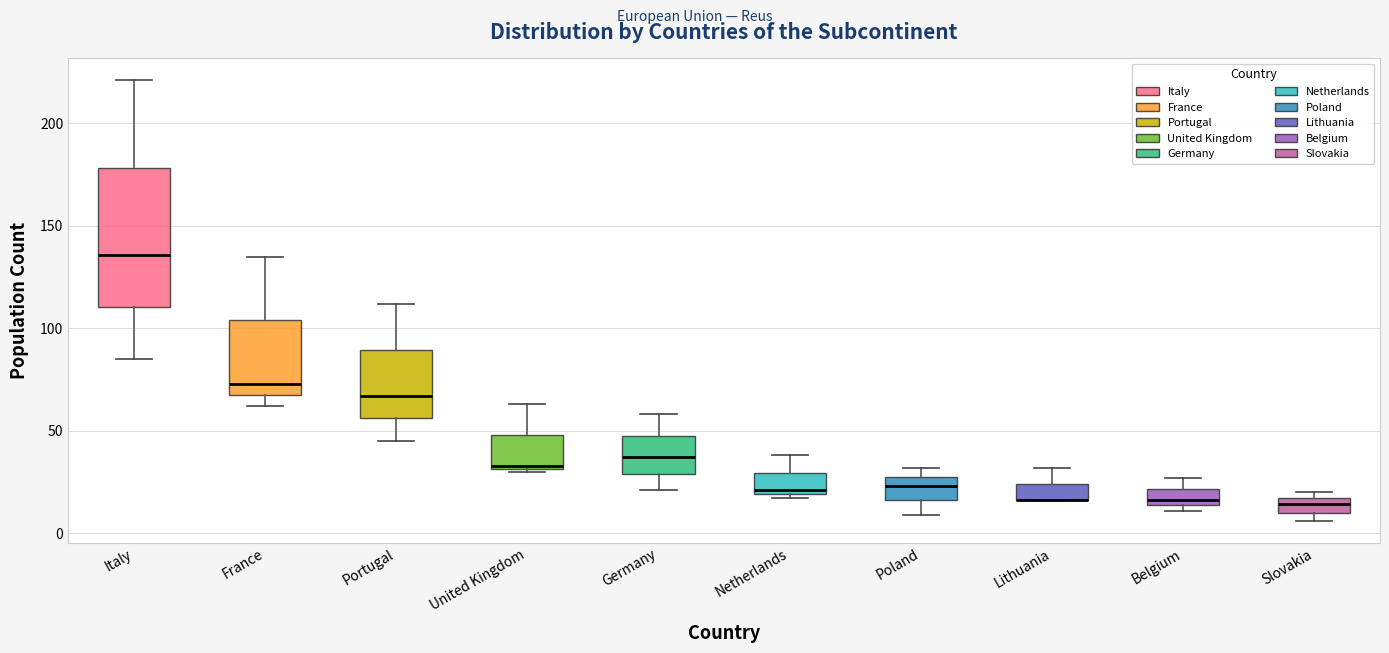

Where does the lower whisker of the box for Italy end on the y-axis? The values are not printed on the chart, so give them approximately, as read against the axis.

85